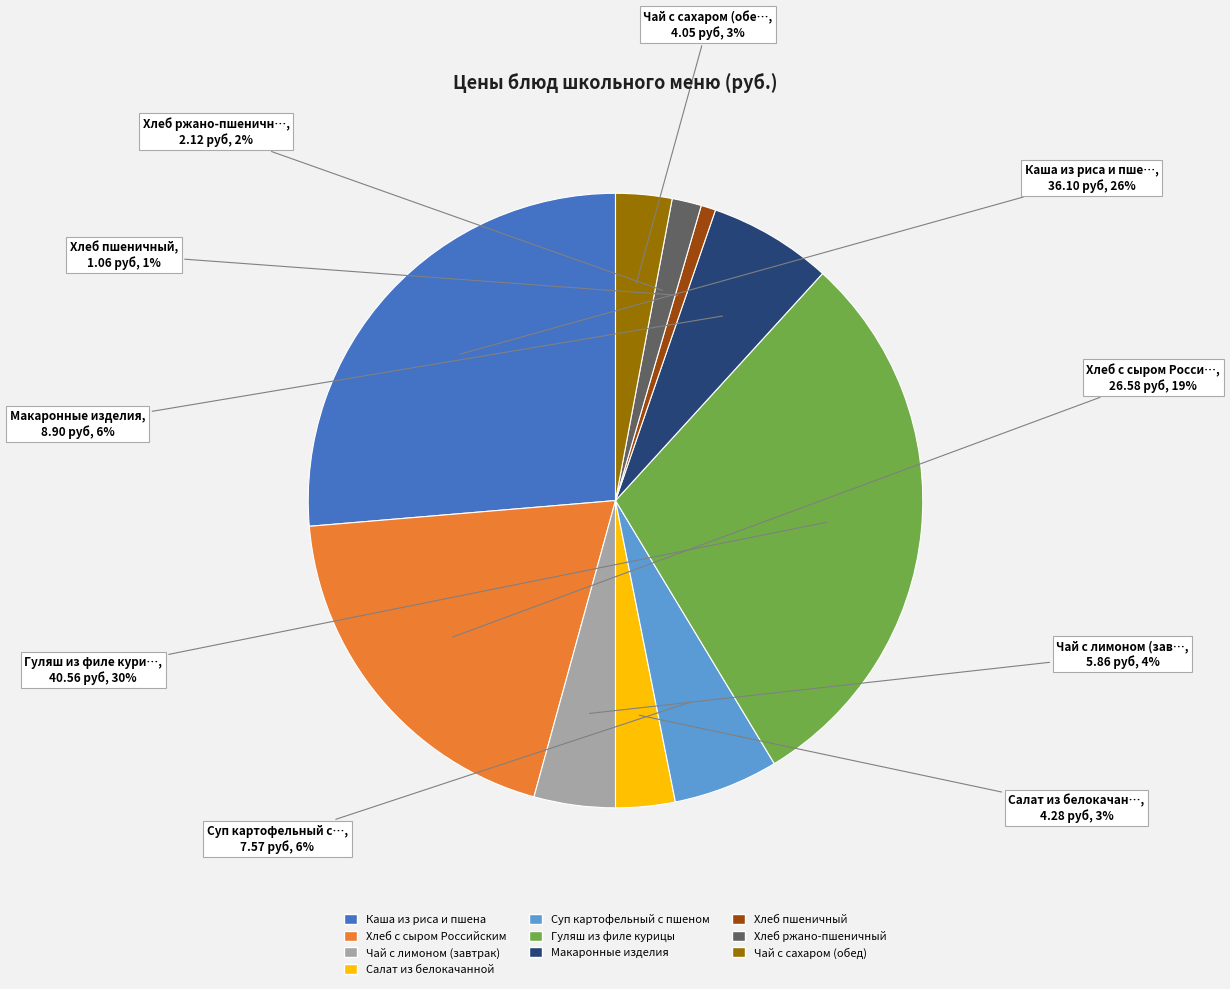

What percentage is the Хлеб пшеничный slice, to the nearest percent?

1%